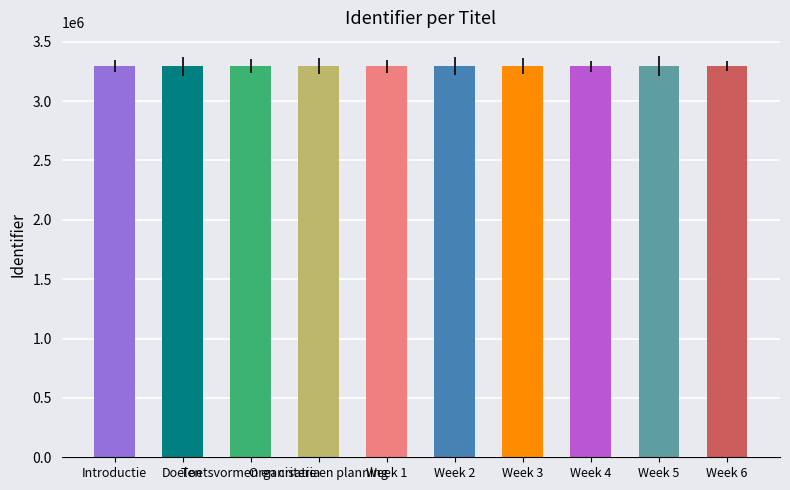

Are the bars horizontal?

No